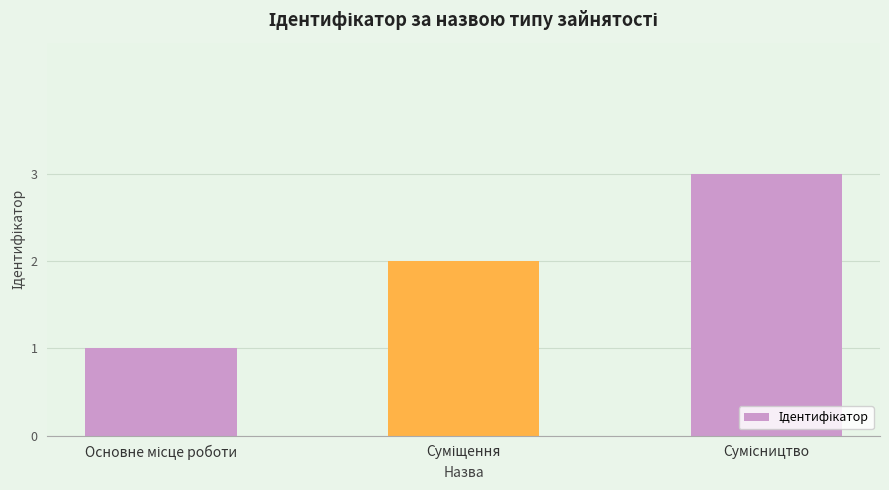

What is the maximum value shown in the chart?

3